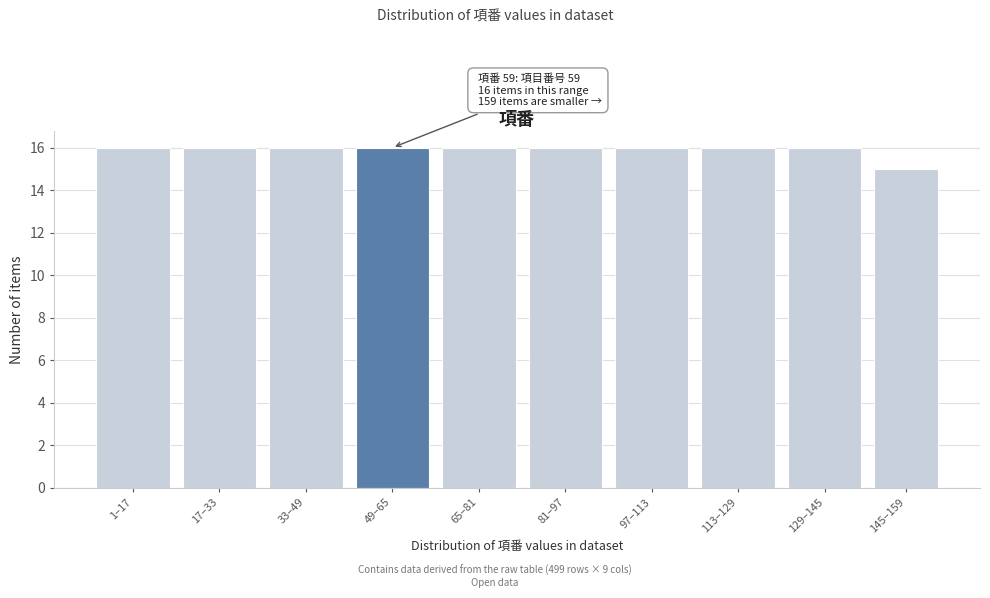

Reading left to right, transcribe all the data shown in this chart.

1–17=16	17–33=16	33–49=16	49–65=16	65–81=16	81–97=16	97–113=16	113–129=16	129–145=16	145–159=15